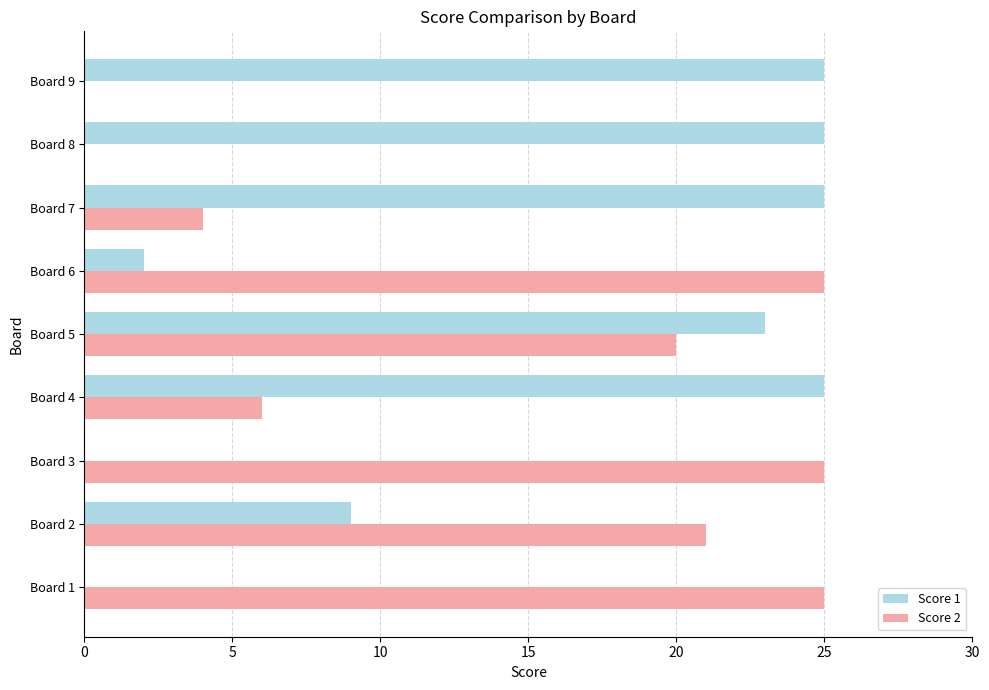

What is the greatest value displayed?

25